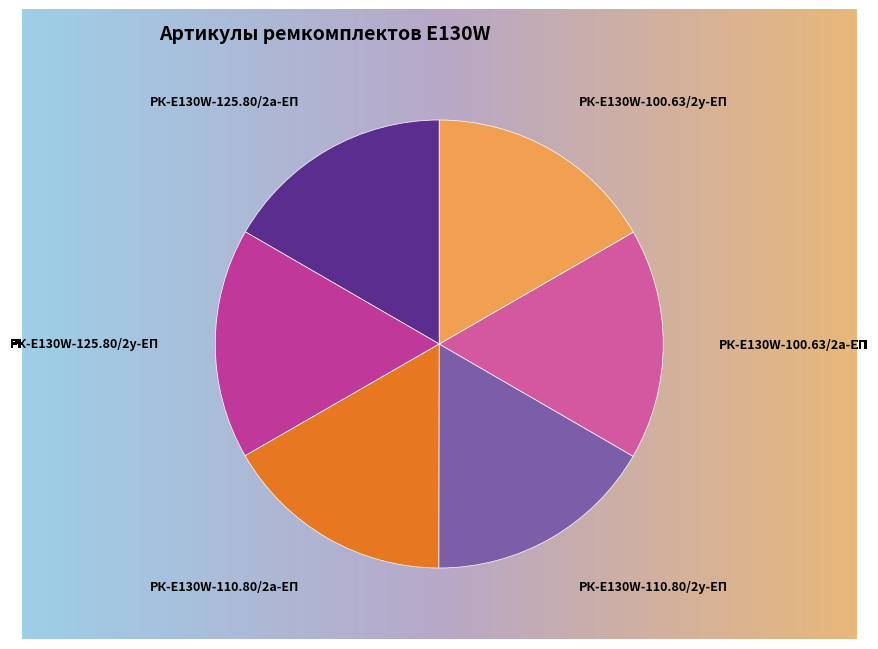

Which slice is the smallest?

РК-E130W-125.80/2а-ЕП